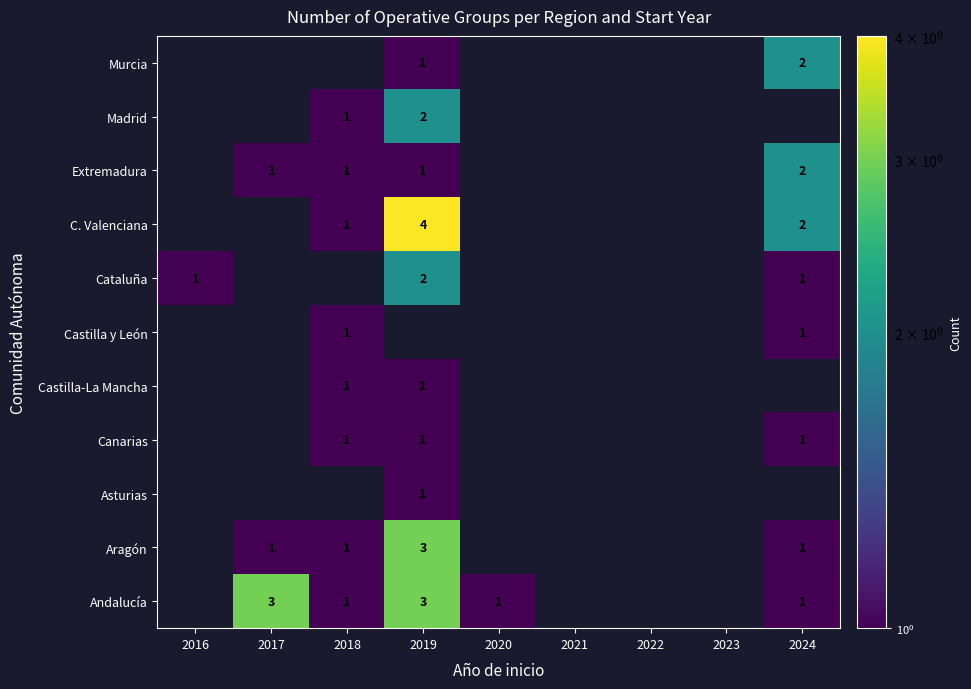

What is the greatest value displayed?

4.0